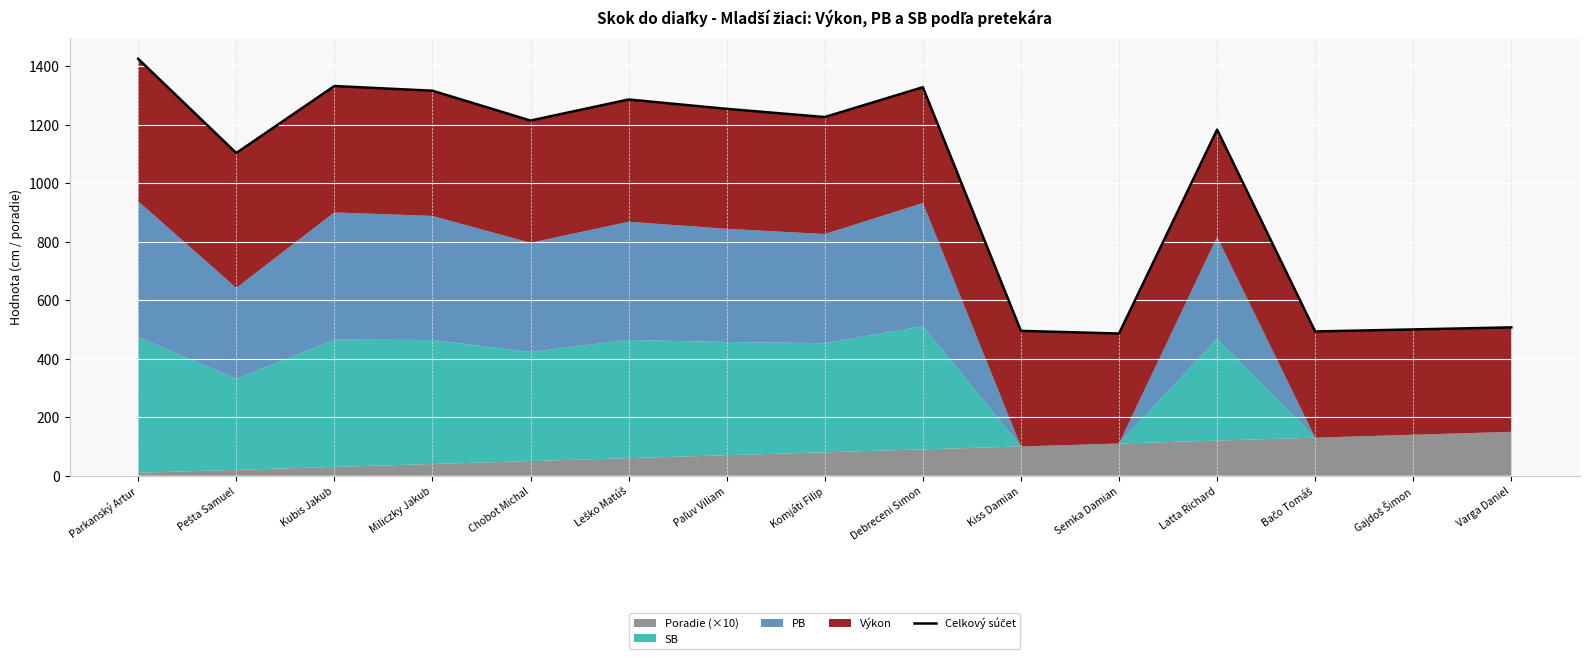

What is the label of the 8th point from the left?

Komjáti Filip